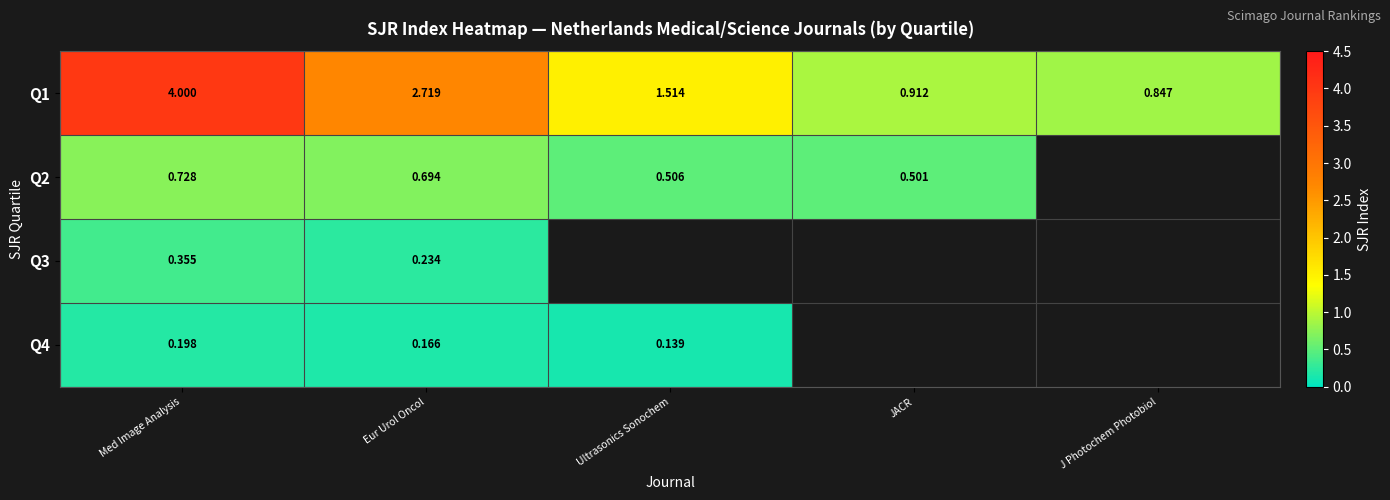

The Q2 series shows 0.9 at Ultrasonics Sonochem. True or false?

False